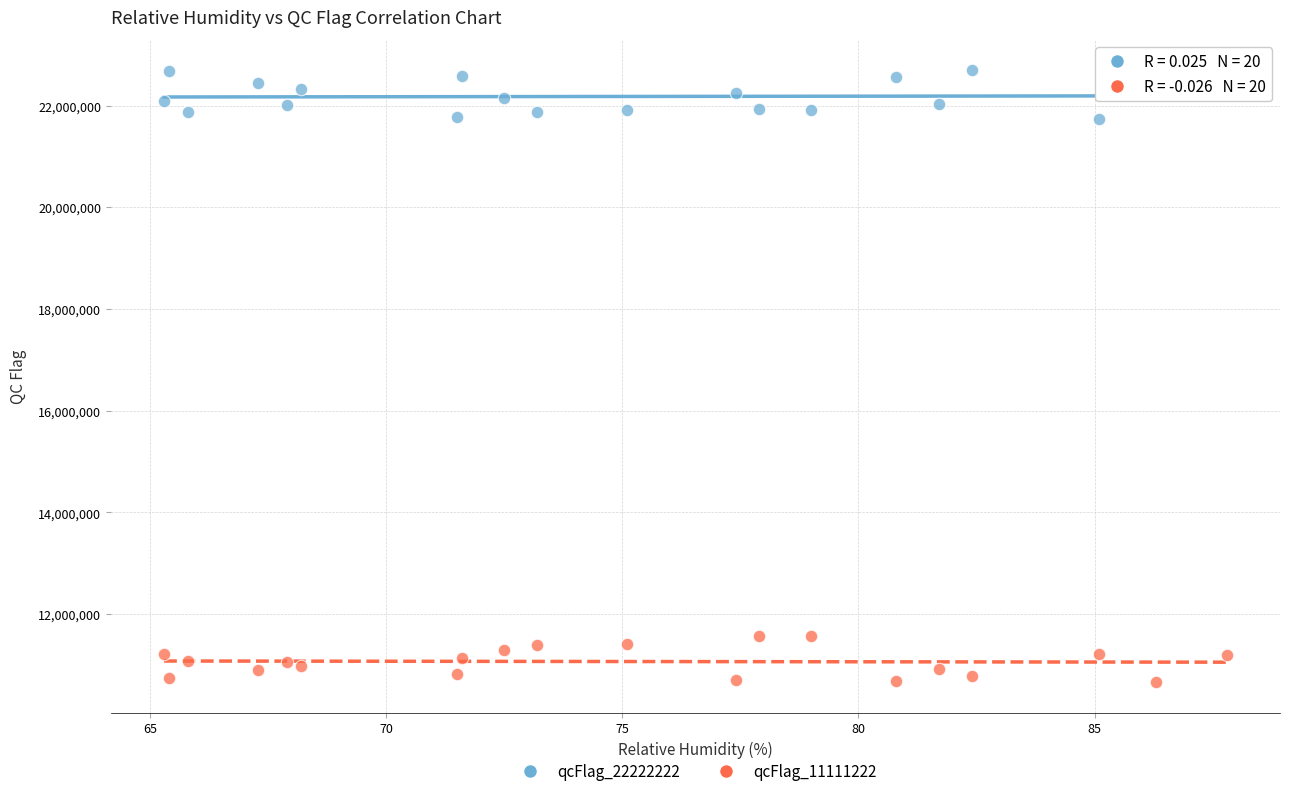

Which series reaches the minimum Y coordinate?

qcFlag_11111222